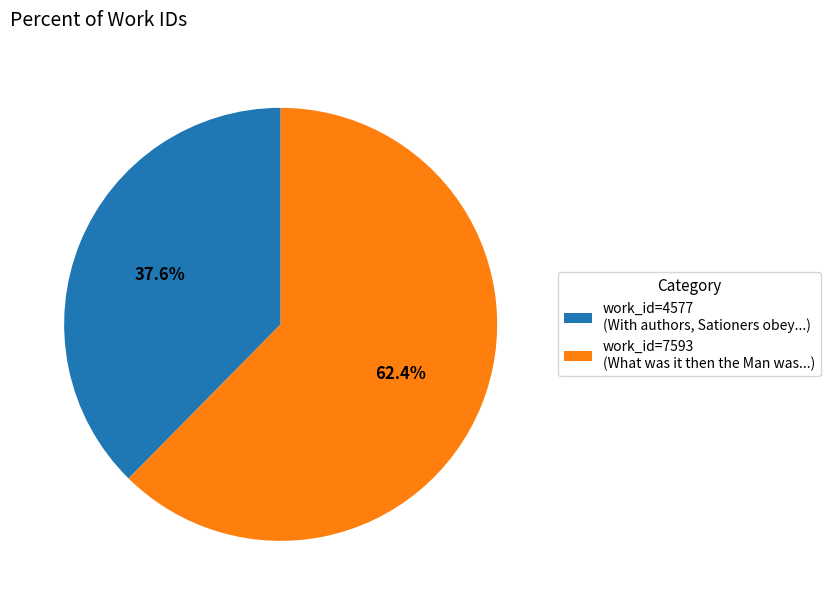

Which has a higher value, work_id=4577 (With authors, Sationers obey...) or work_id=7593 (What was it then the Man was...)?

work_id=7593 (What was it then the Man was...)